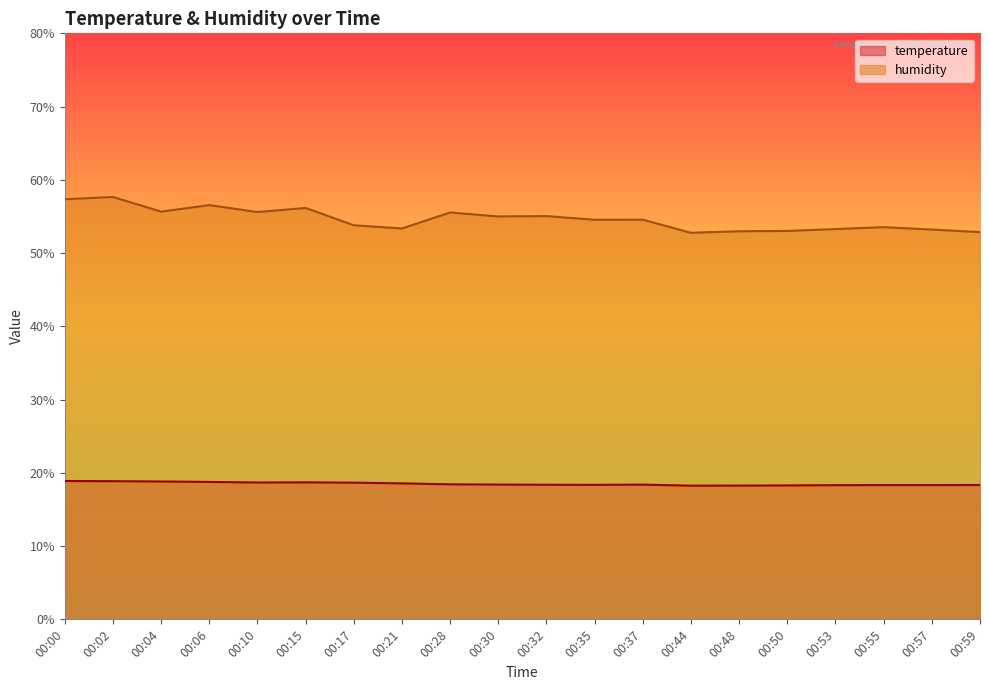

How many temperature values are between 18 and 19?

20